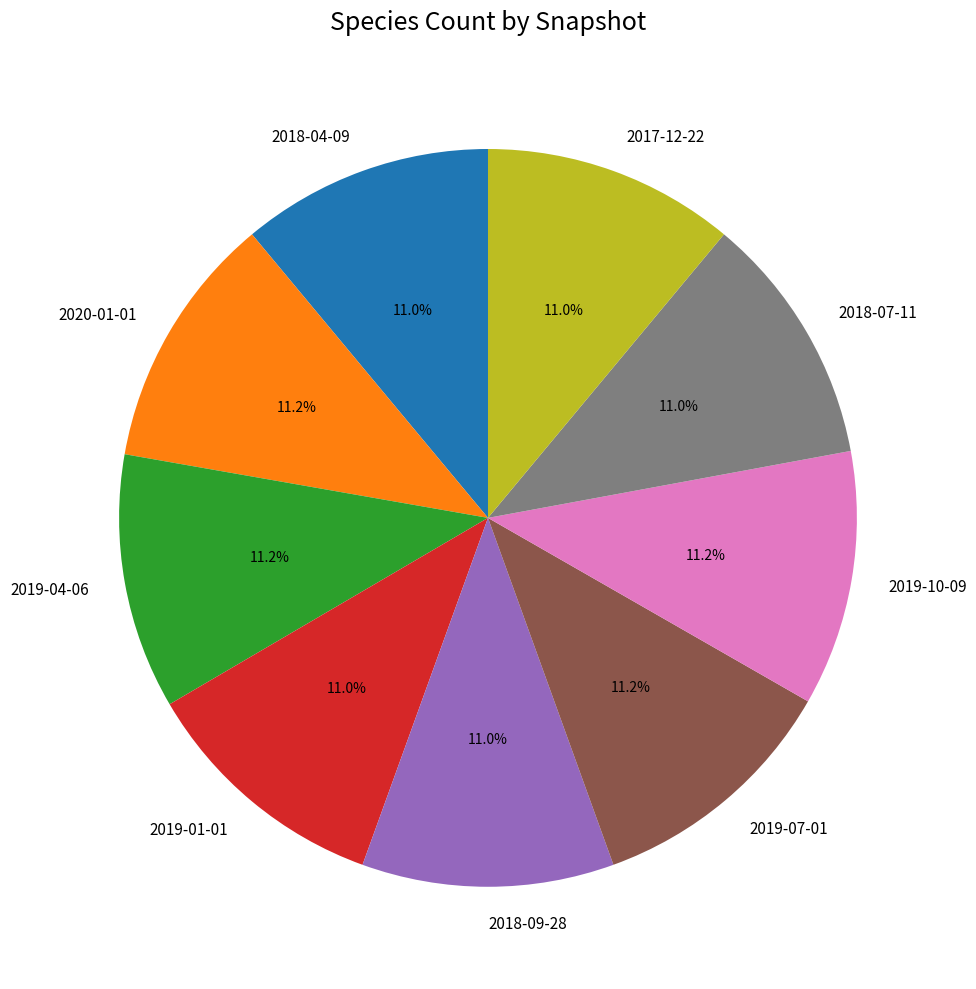

Count the number of slices in the pie.

9